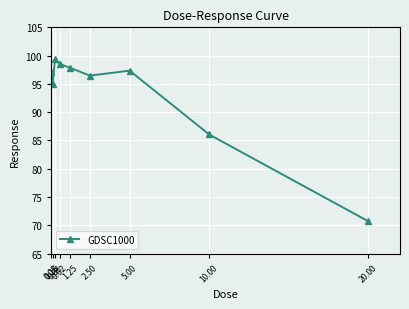

At which label is the value closest to 85?

10.00